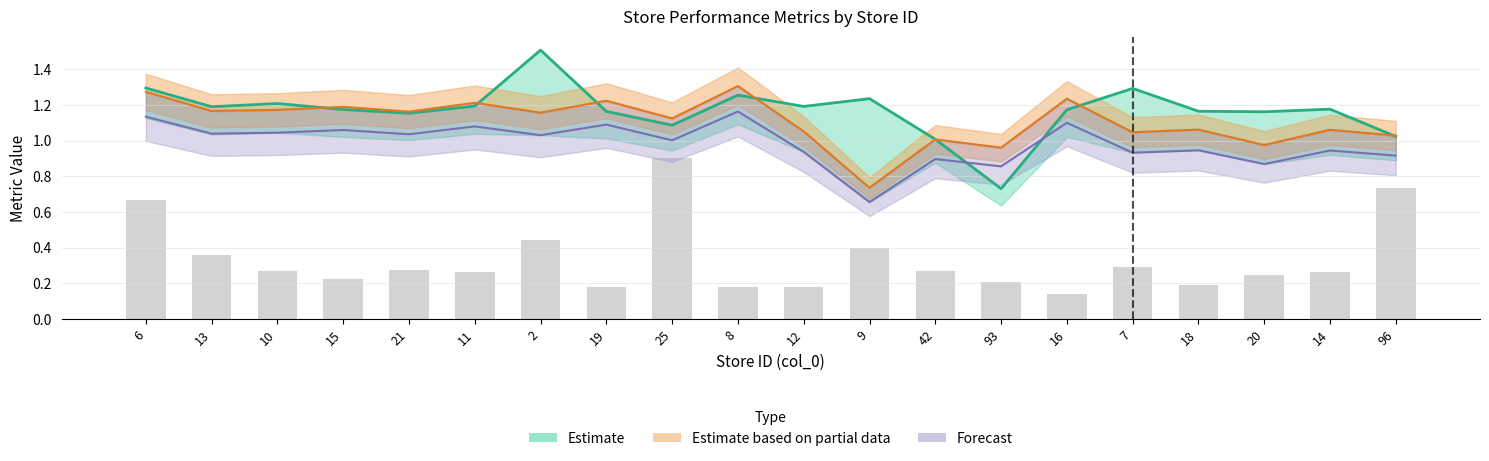

Does the chart contain any negative values?

No